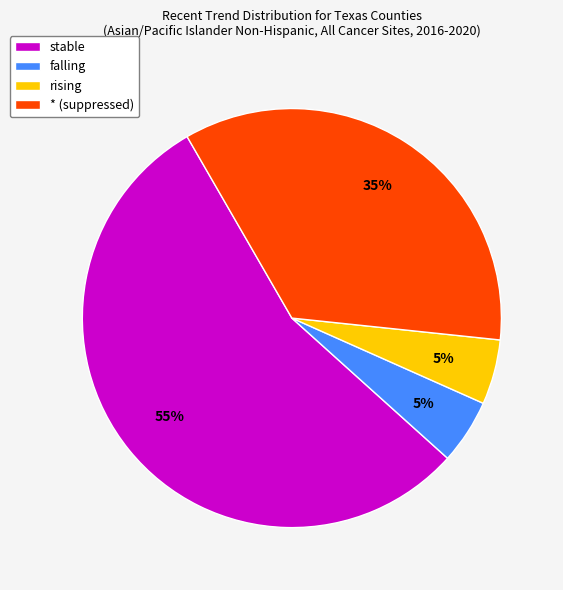

To the nearest percent, what is the difference between the largest and smallest slice percentages?

50%